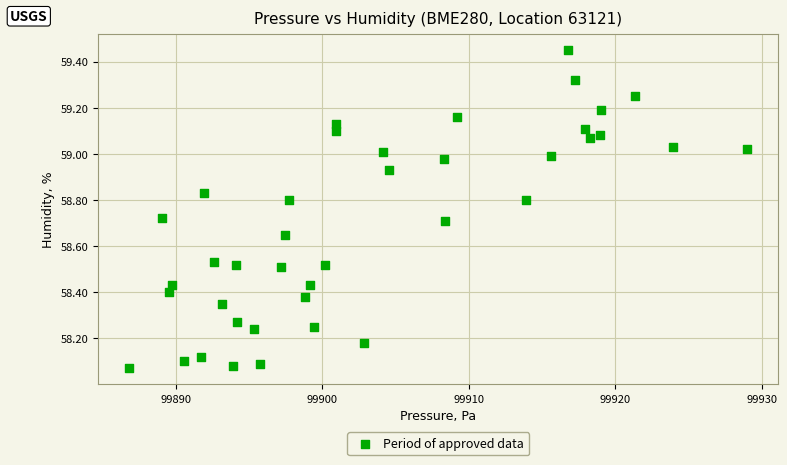

What is the range of X values (max minus min)?

42.2